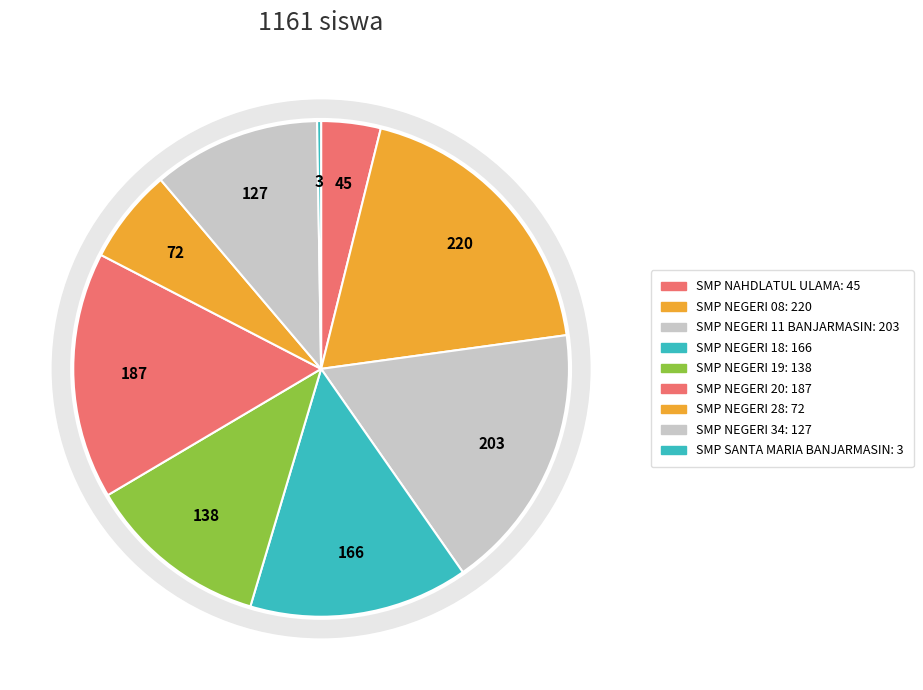

Is it true that SMP NEGERI 34 is 11% of the pie?

True